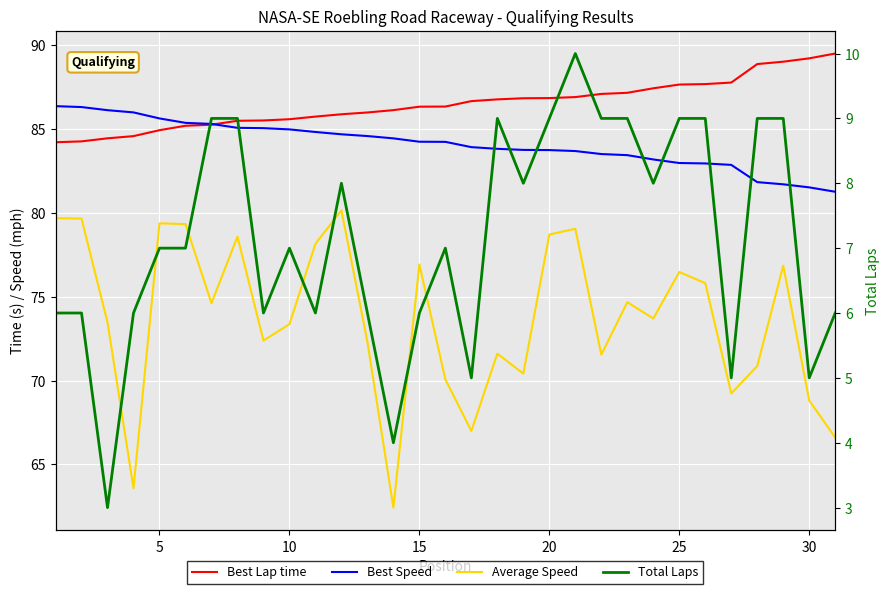

True or false: Best Lap time and Best Speed cross at least once.

True